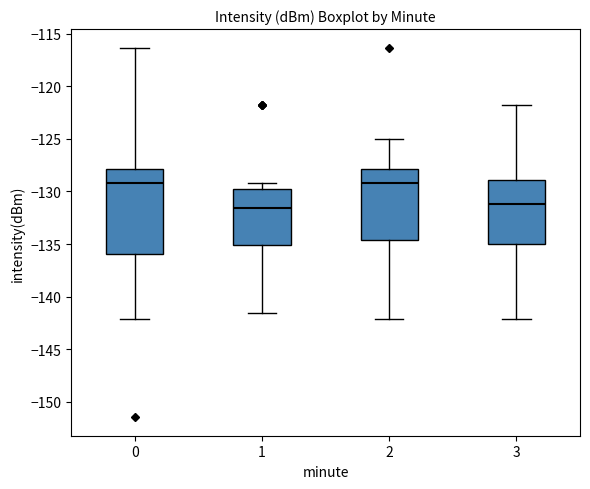

Reading left to right, transcribe this box plot: for each box, give where its median line is, the range the box spans, and where its two whiskers end, as read against the y-axis. The values are not printed on the chart, so give them approximately, as read against the axis.

0: median -129.0, box -136.0 to -128.0, whiskers -142.0 to -116.5
1: median -131.5, box -135.0 to -130.0, whiskers -141.5 to -129.0
2: median -129.0, box -134.5 to -128.0, whiskers -142.0 to -125.0
3: median -131.0, box -135.0 to -129.0, whiskers -142.0 to -122.0